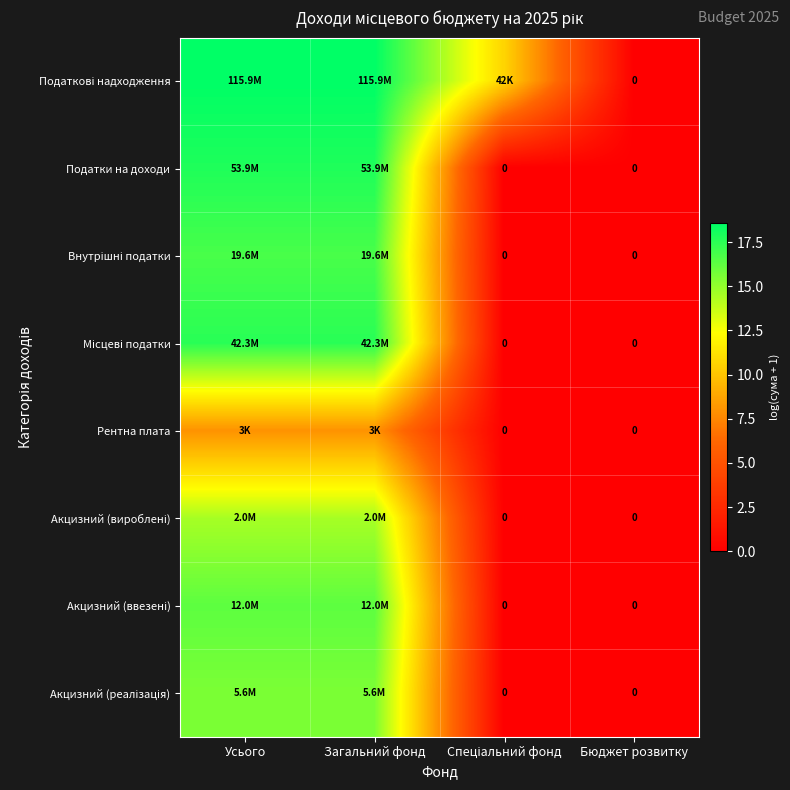

Which series has the widest spread of values?

Податкові надходження